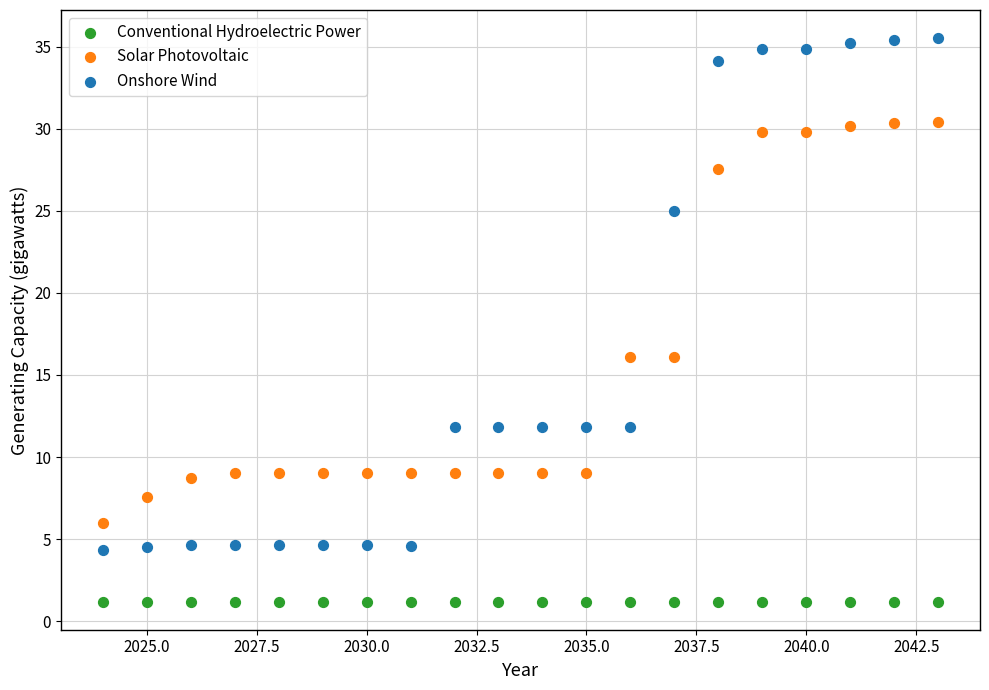

Which series reaches the minimum Y coordinate?

Conventional Hydroelectric Power